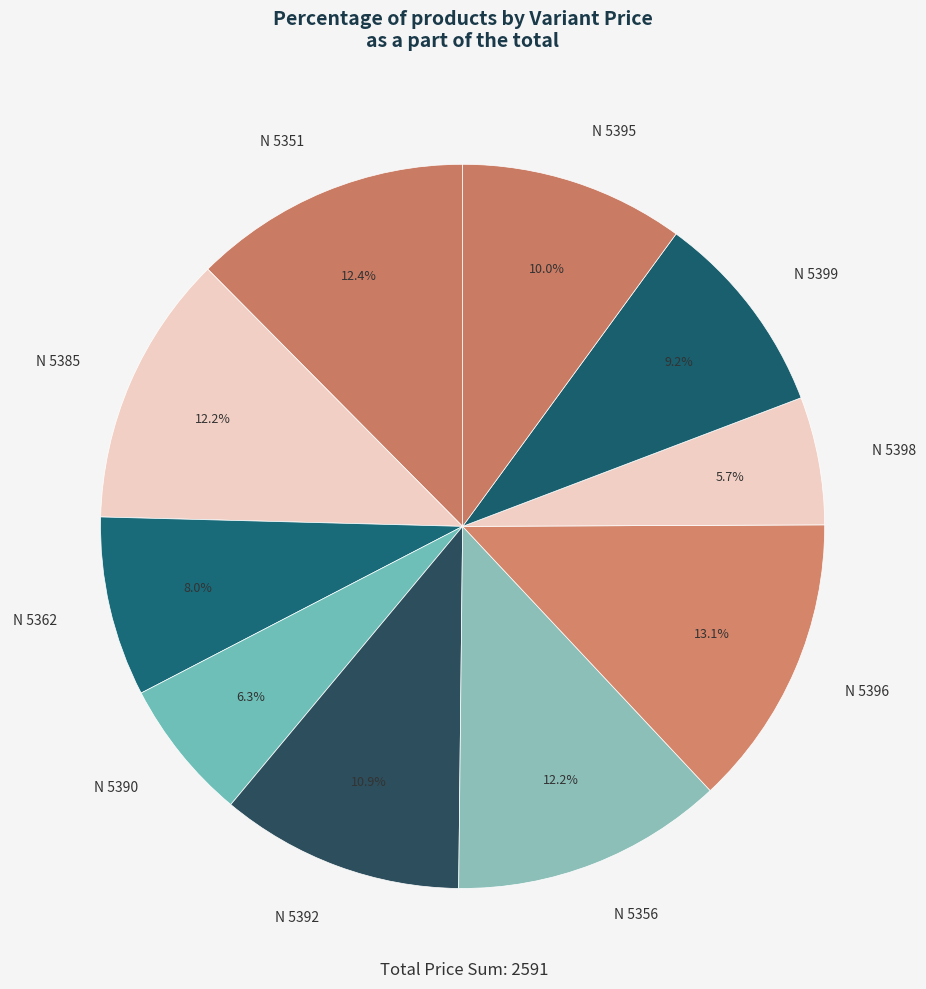

How many segments does this pie chart have?

10